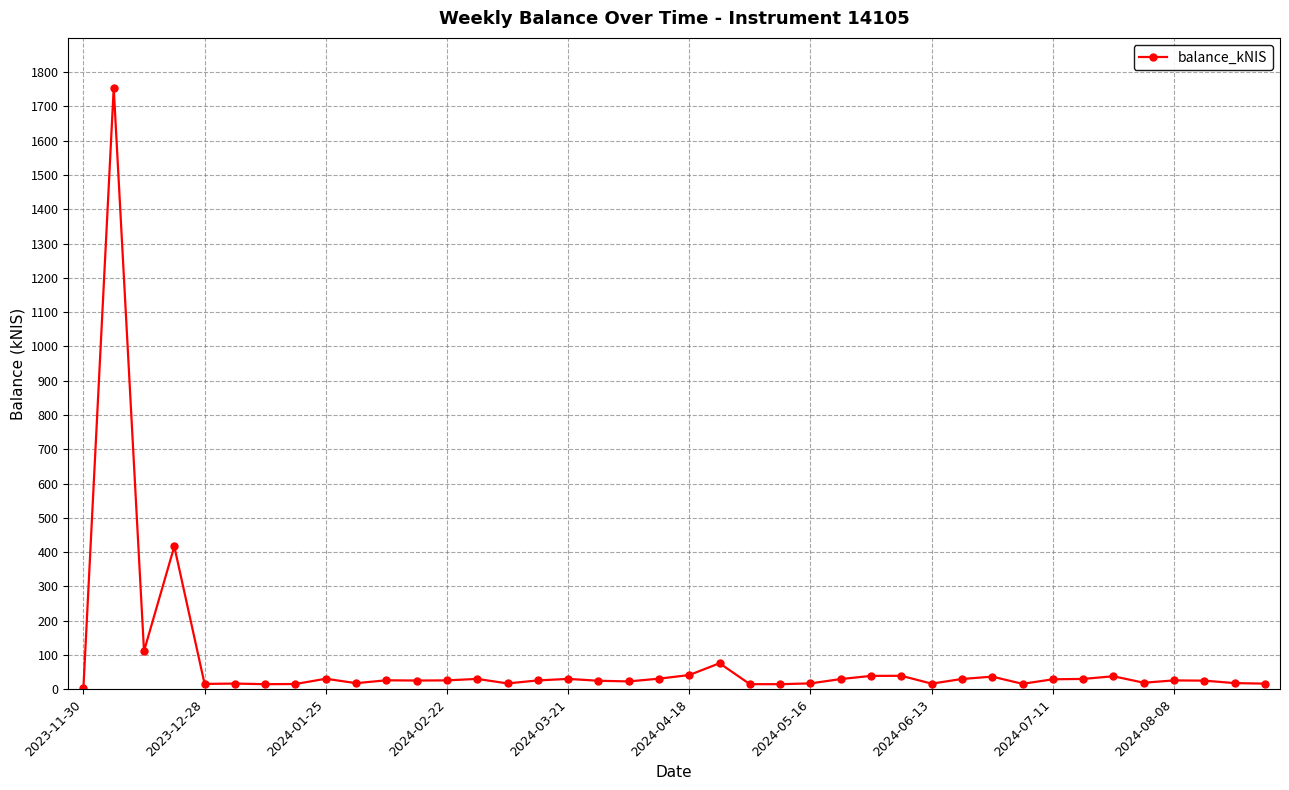

What is the difference between the maximum and minimum values?

1750.5